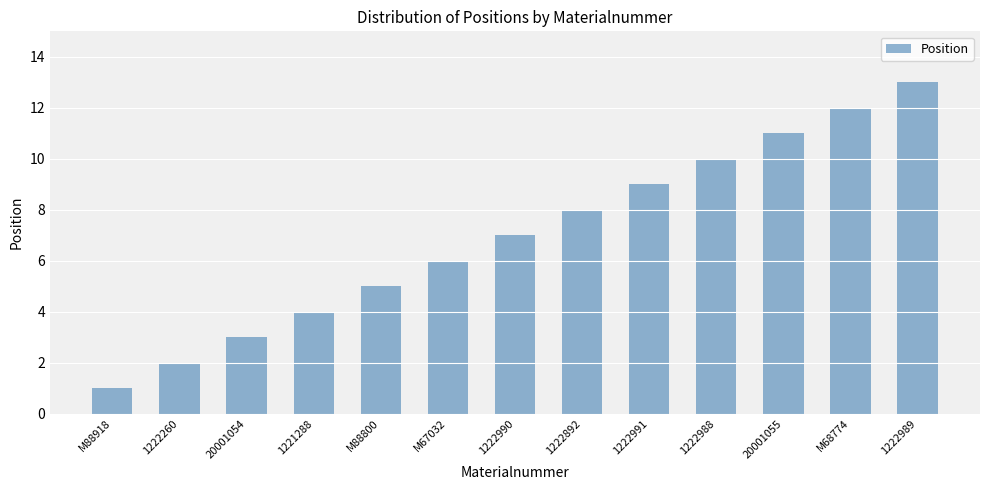

Rank the categories by value from highest to lowest.

1222989, M68774, 20001055, 1222988, 1222991, 1222892, 1222990, M67032, M88800, 1221288, 20001054, 1222260, M88918